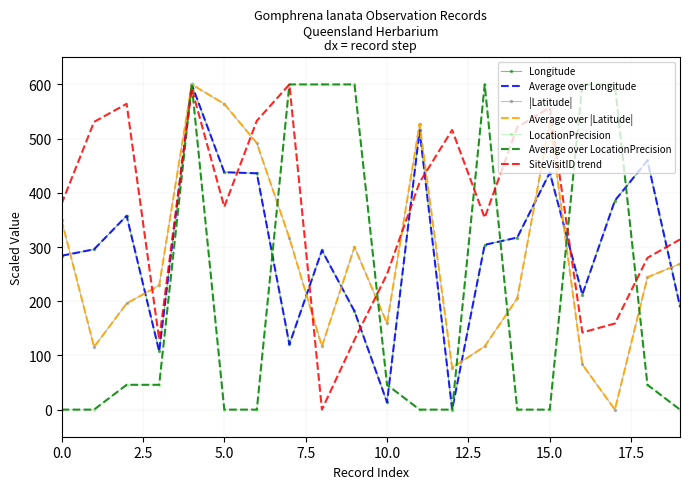

What is the difference between the maximum and second lowest values in the Longitude series?

586.3